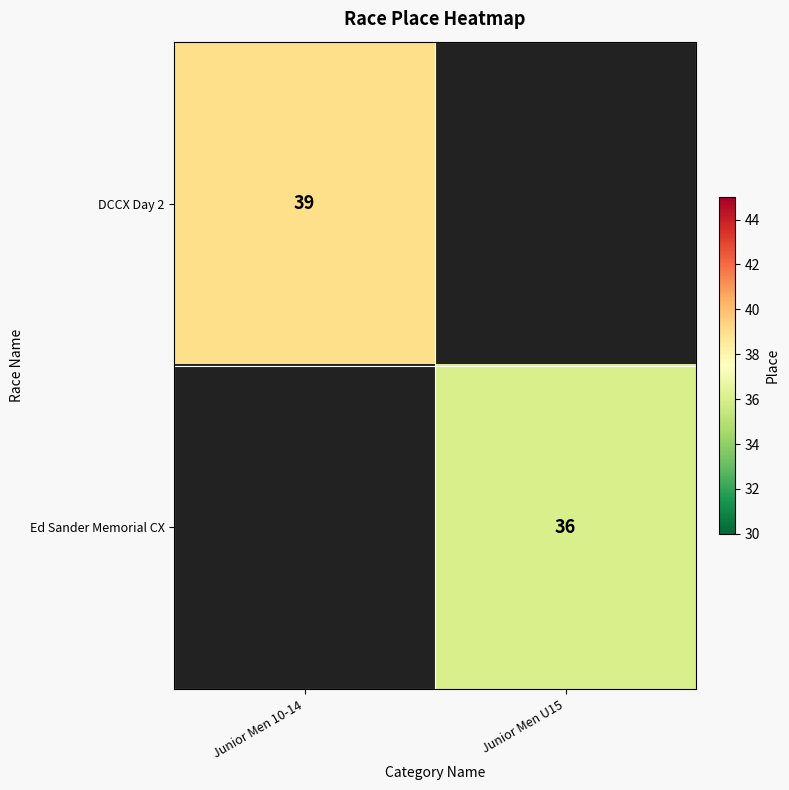

True or false: DCCX Day 2 has a value of 63.7 at Junior Men 10-14.

False